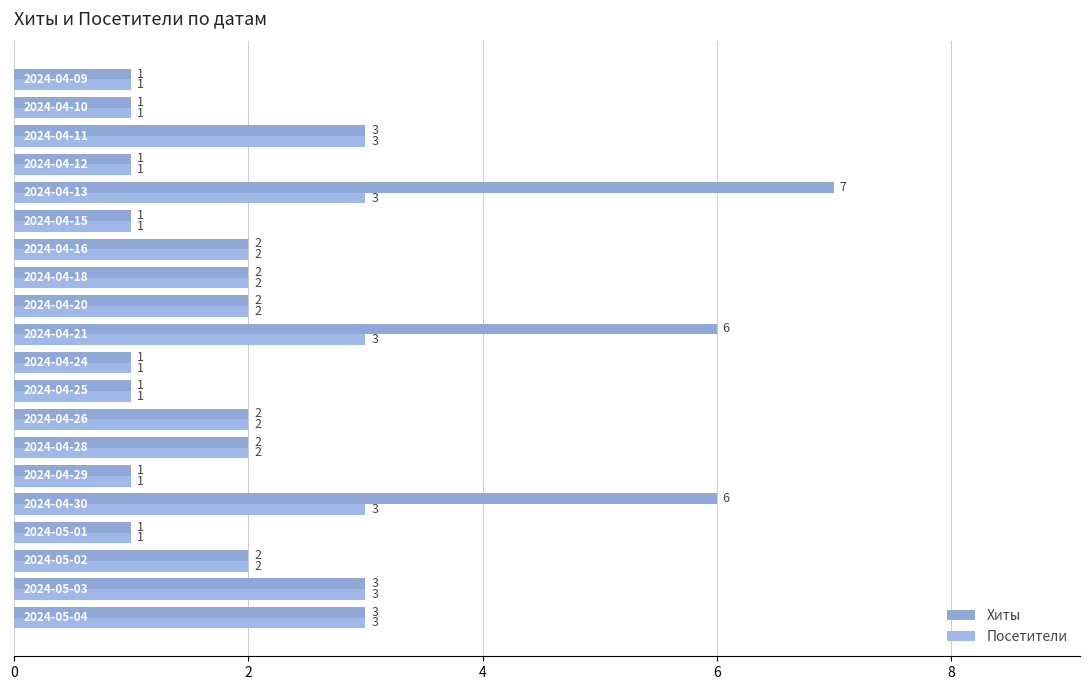

Which series has the largest range (max minus min)?

Хиты